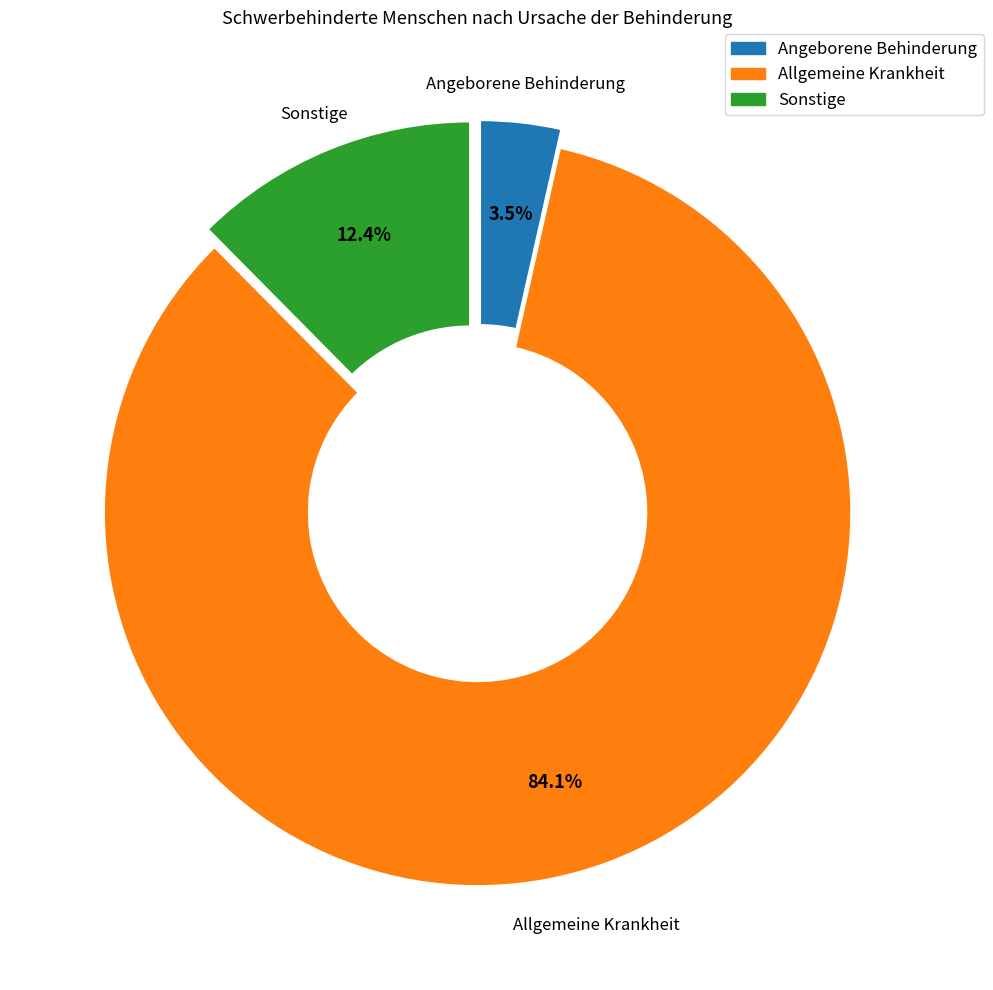

Rank the categories by value from highest to lowest.

Allgemeine Krankheit, Sonstige, Angeborene Behinderung